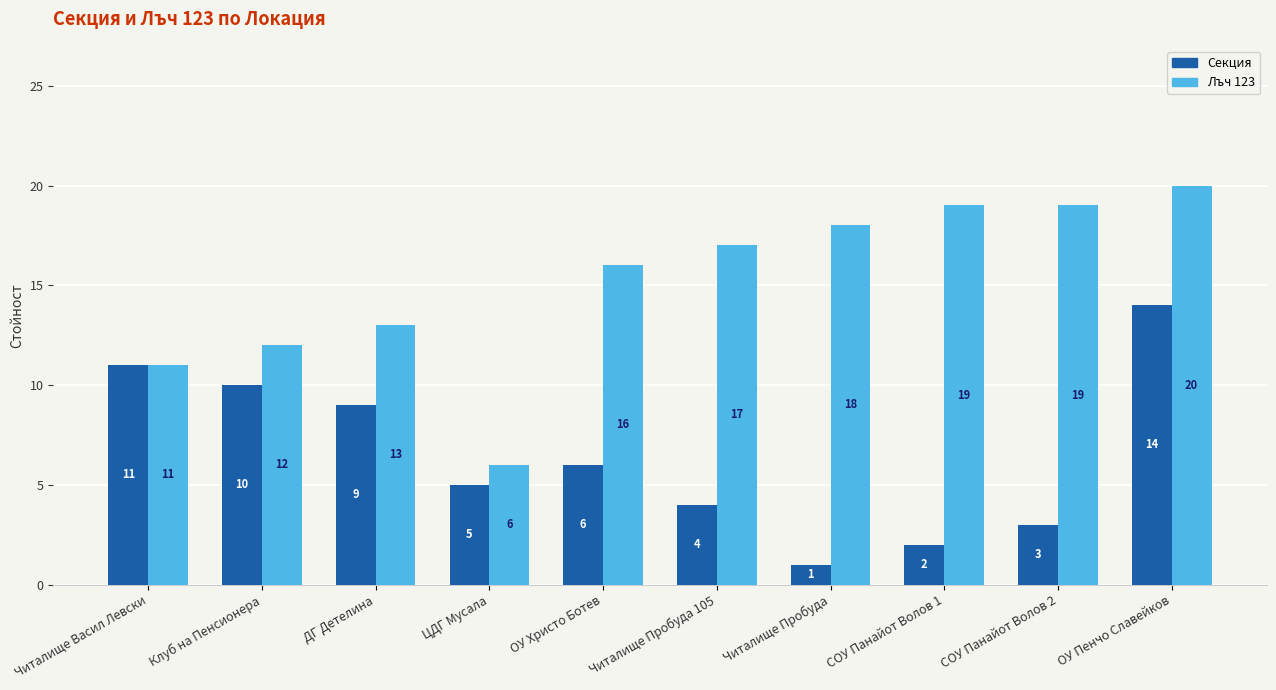

What are all the series names shown in the legend?

Секция, Лъч 123